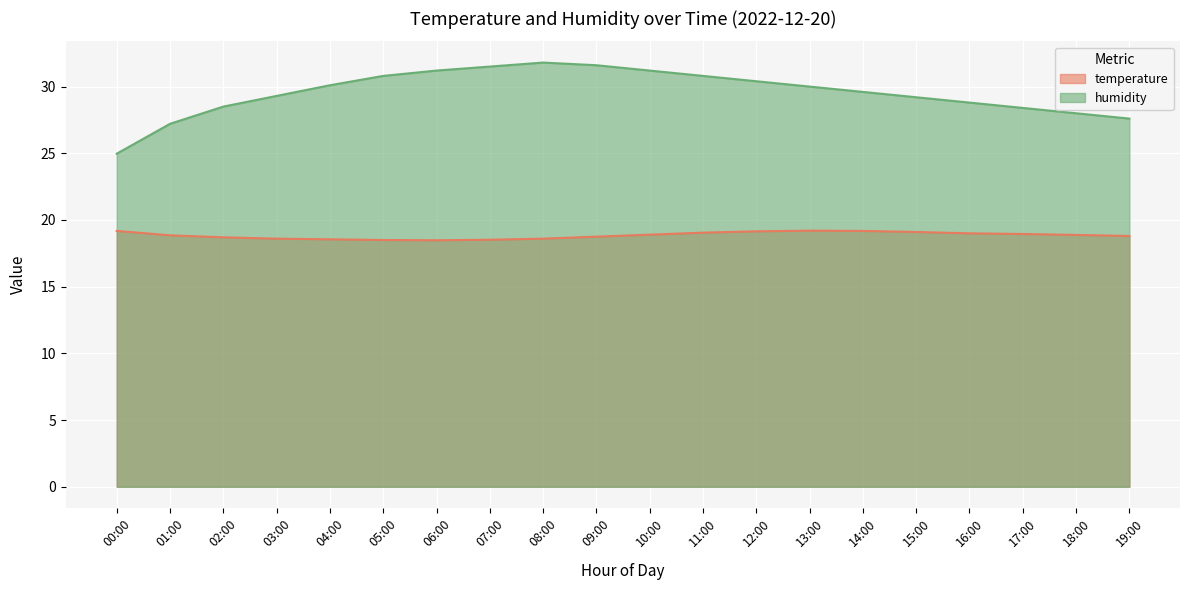

True or false: humidity and temperature intersect in this chart.

False